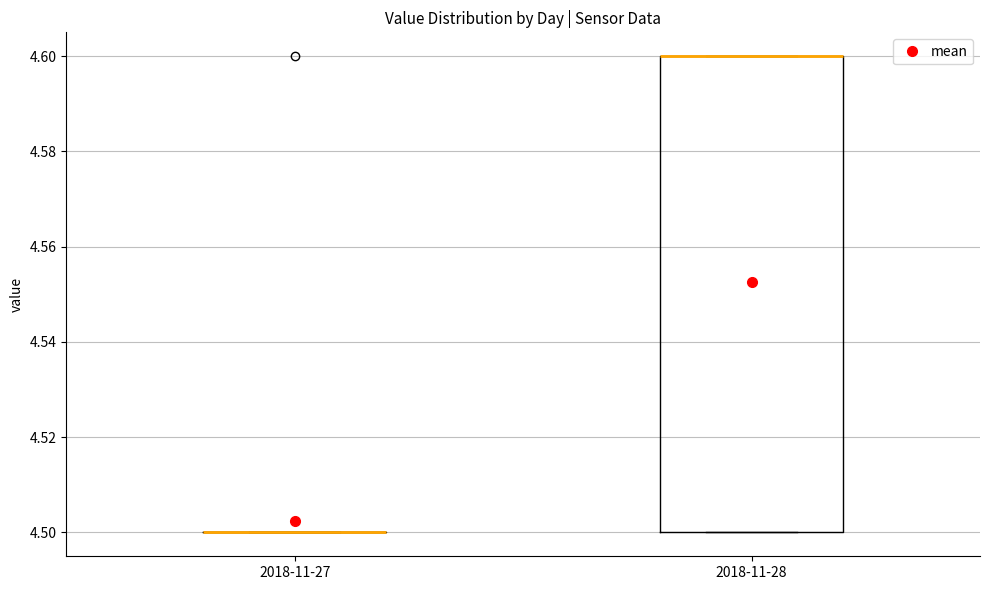

Reading left to right, transcribe this box plot: for each box, give where its median line is, the range the box spans, and where its two whiskers end, as read against the y-axis. The values are not printed on the chart, so give them approximately, as read against the axis.

2018-11-27: box collapsed to a line at 4.5, whiskers 4.5 to 4.5
2018-11-28: median 4.6 (drawn on the box's upper edge), box 4.5 to 4.6, whiskers 4.5 to 4.6